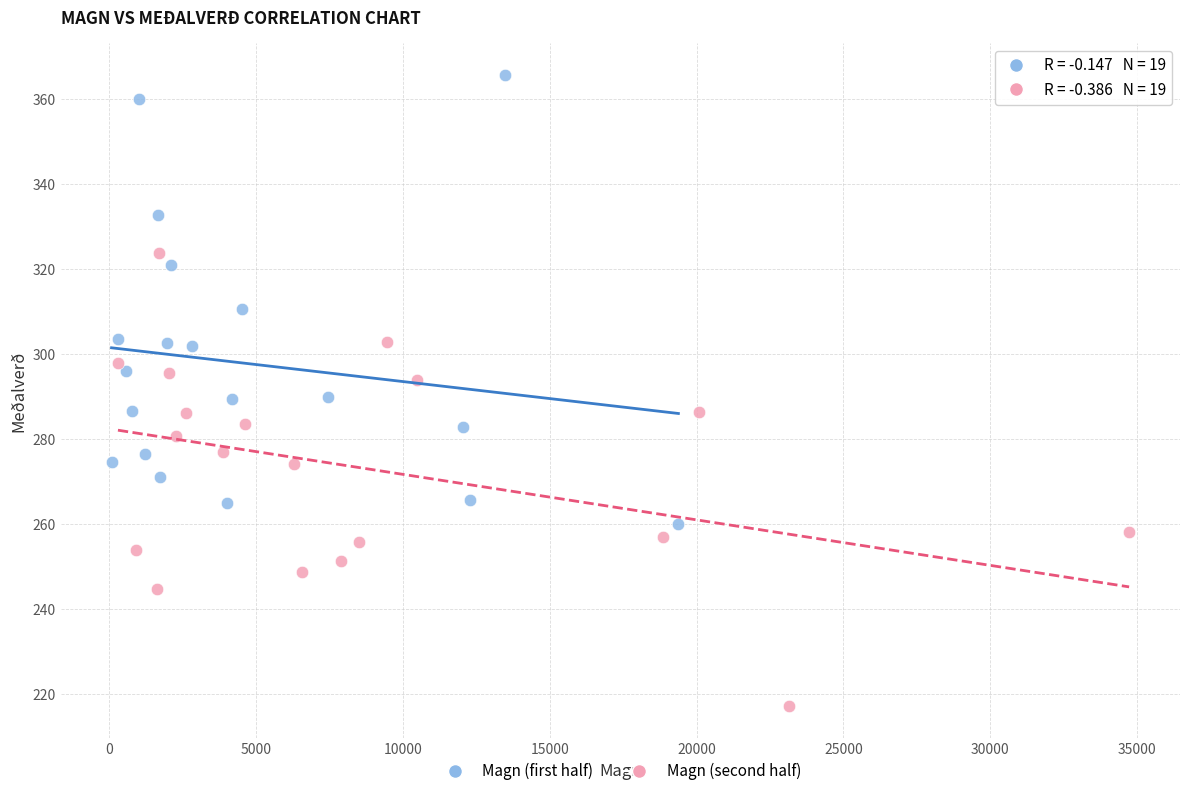

What are all the series names shown in the legend?

Magn (first half), Magn (second half)